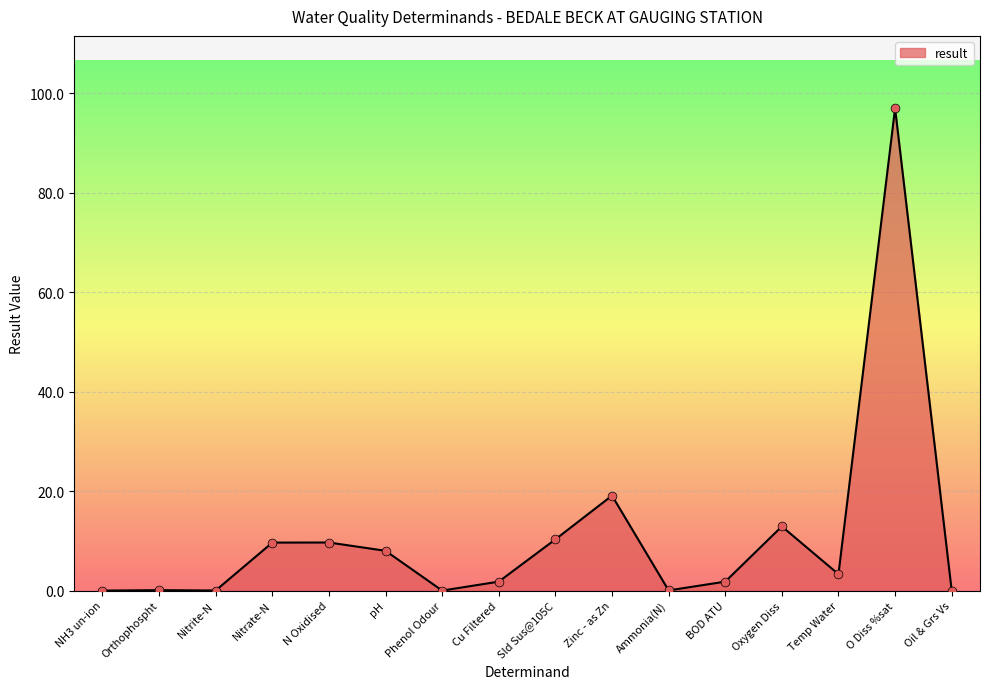

What is the approximate value at Sld Sus@105C?

10.3